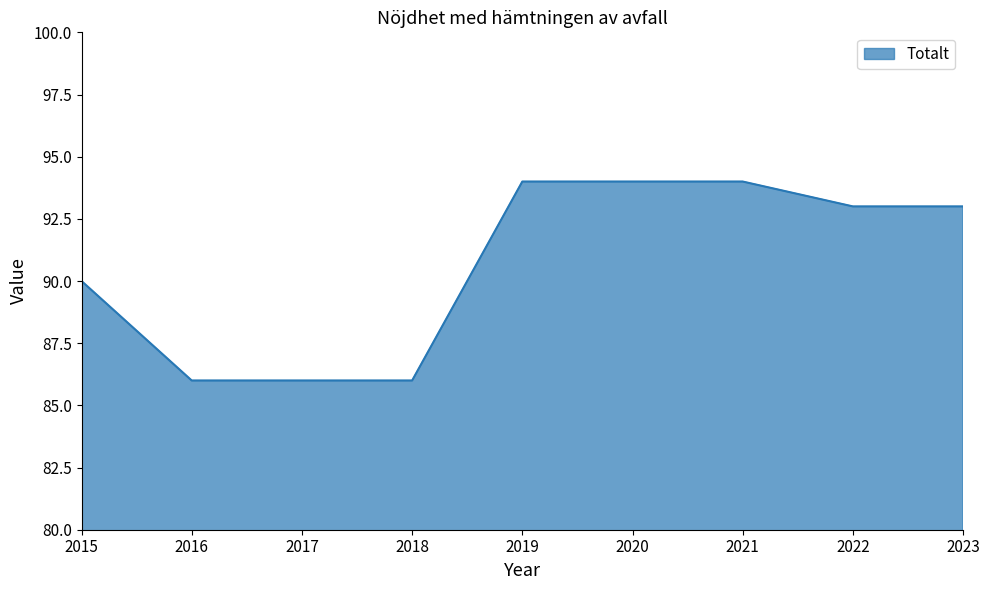

At which label is the value closest to 90?

2015